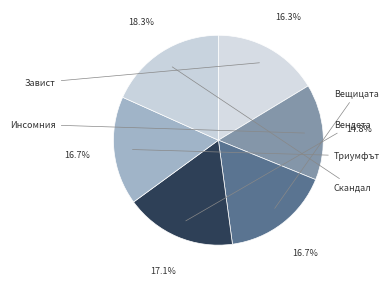

Rank the categories by value from highest to lowest.

Скандал, Вендета, Вещицата, Триумфът на кучките, Завист, Инсомния